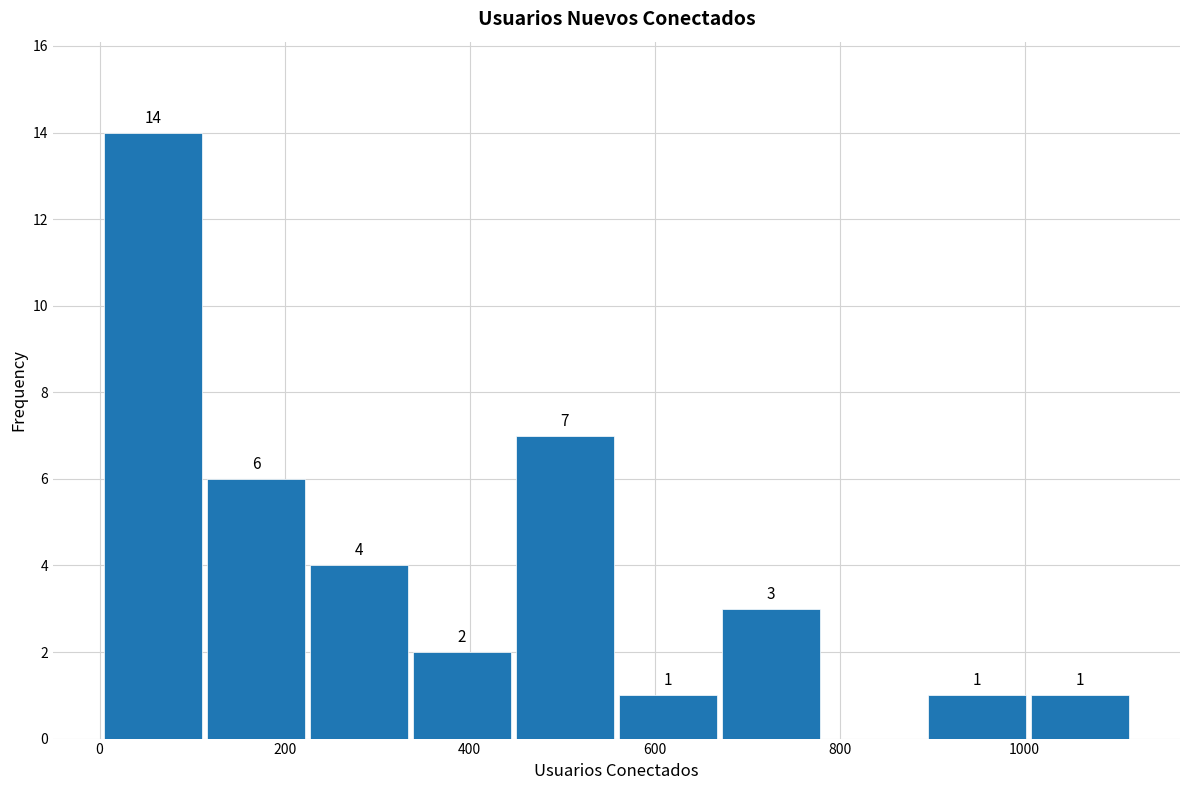

Which range on the x-axis has the tallest bar?

0 to 120